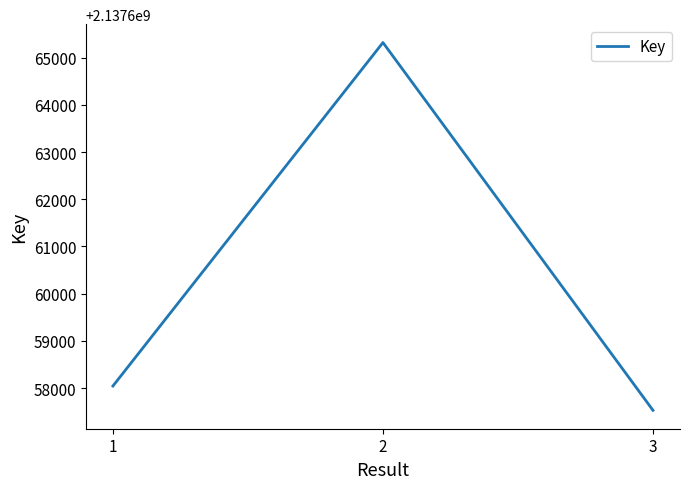

At which label is the value closest to 2137661424?

1